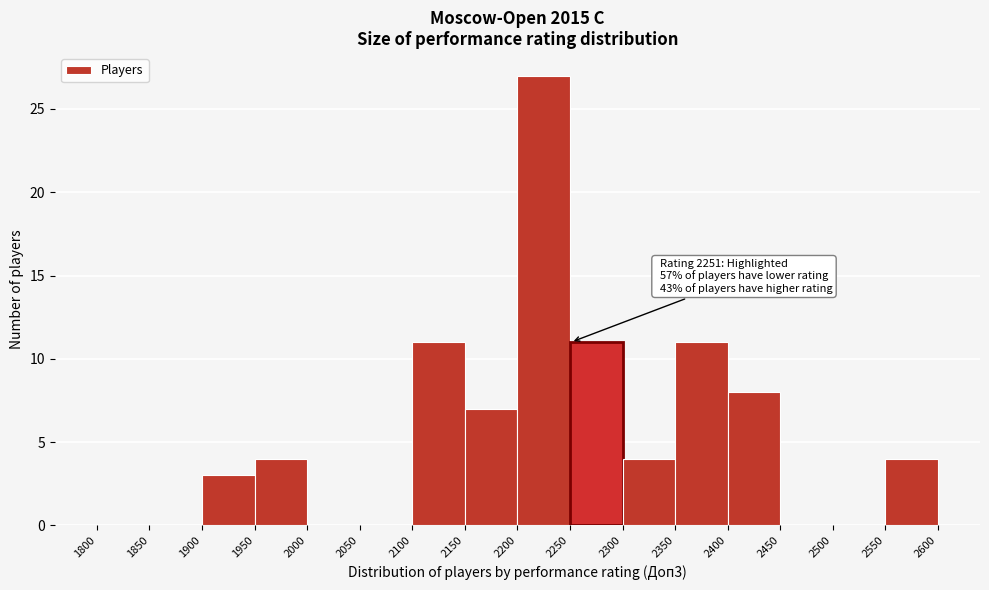

Which range on the x-axis has the tallest bar?

2200 to 2250